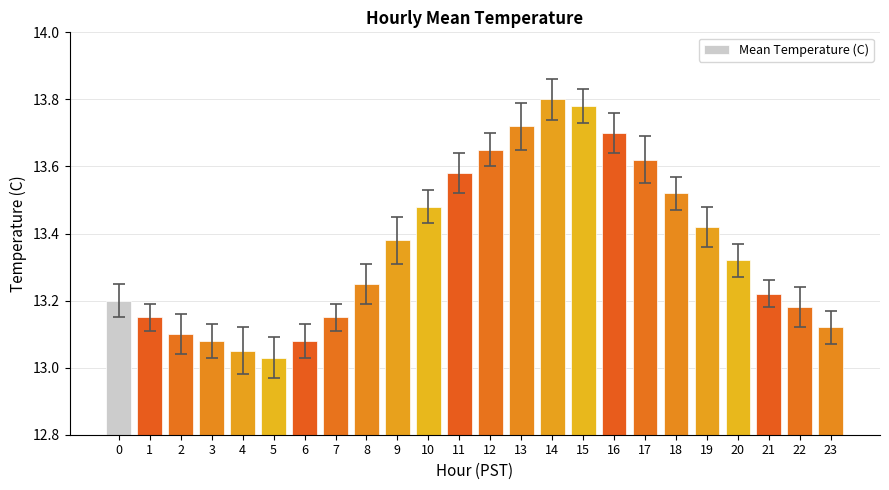

How many bars are there in total?

24